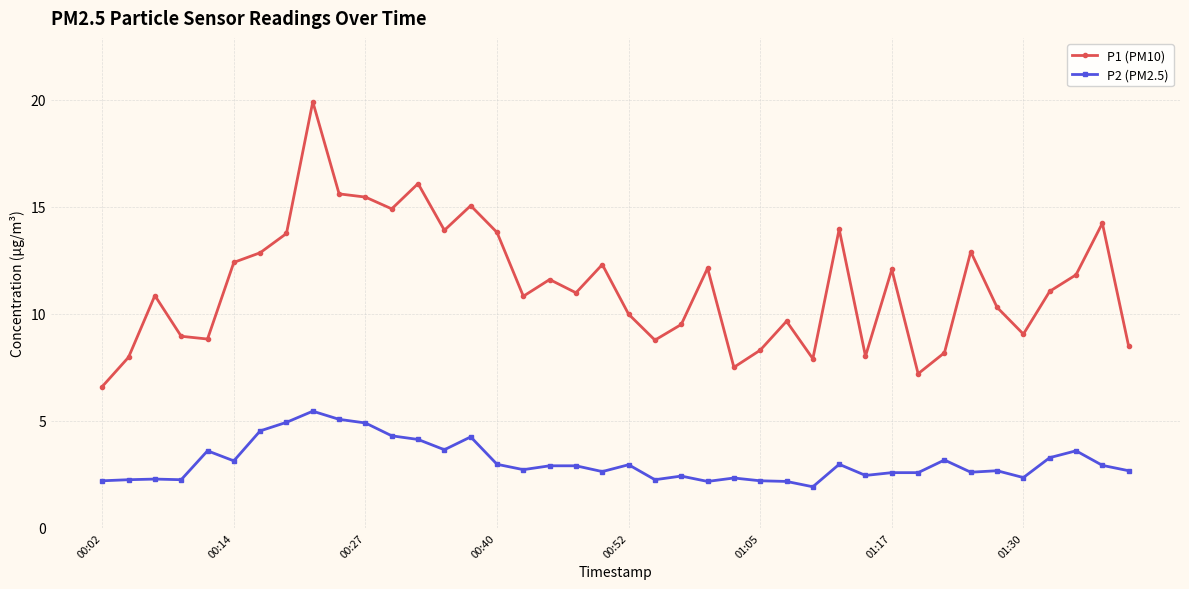

Does the chart display data point markers on the line(s)?

Yes